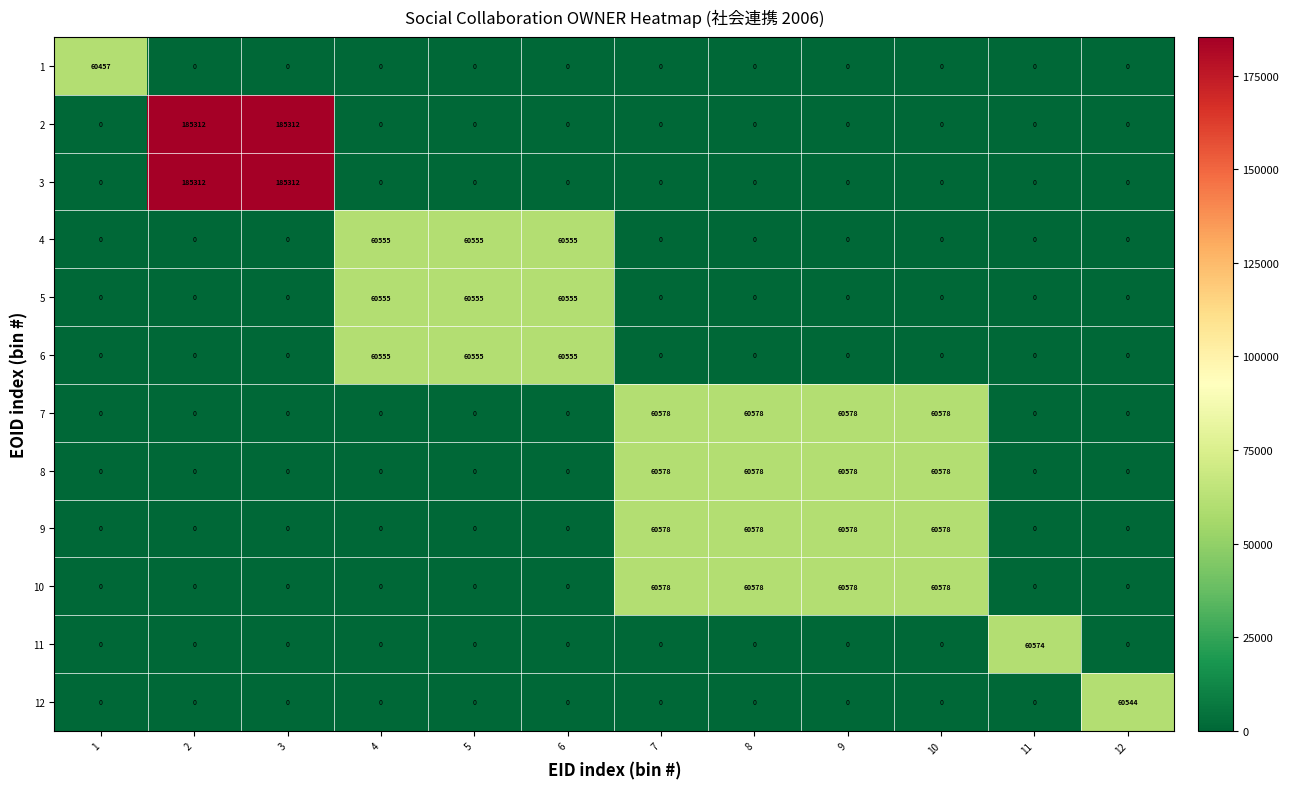

What is the total value across all series at 2?

370624